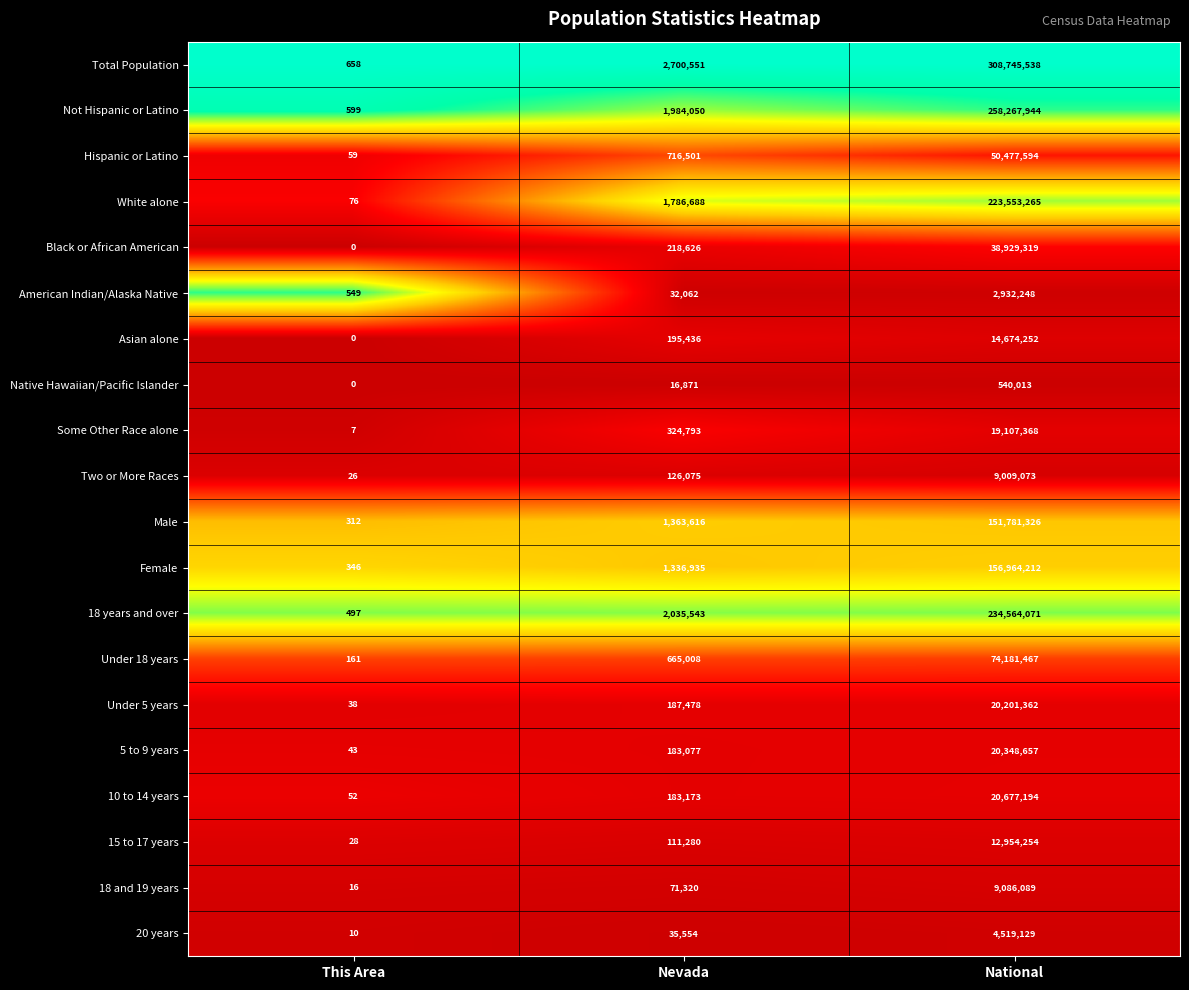

Which series has the widest spread of values?

Total Population